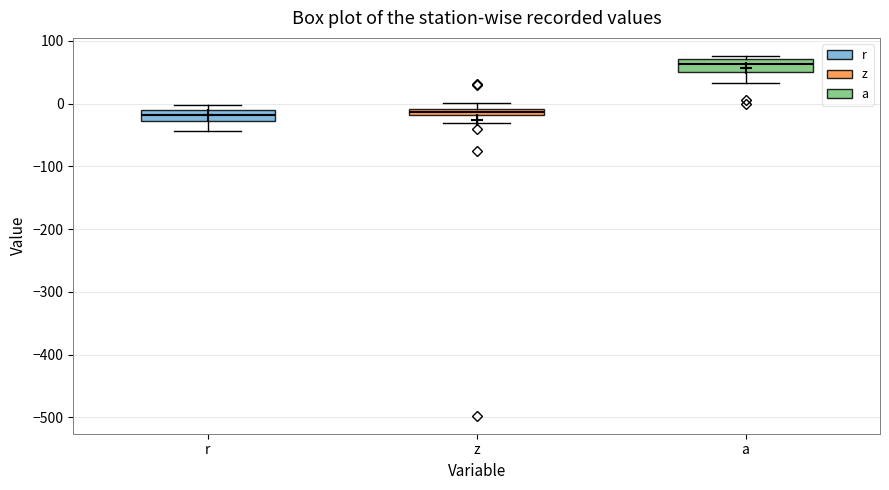

Where does the median line of the box for a sit on the y-axis? The values are not printed on the chart, so give them approximately, as read against the axis.

60